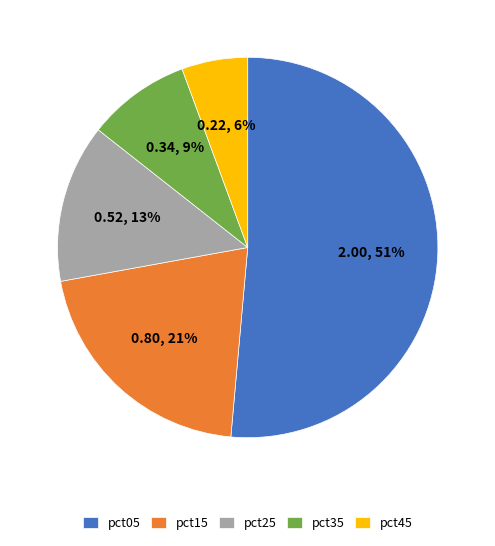

To the nearest percent, what percentage of the pie is pct45?

6%